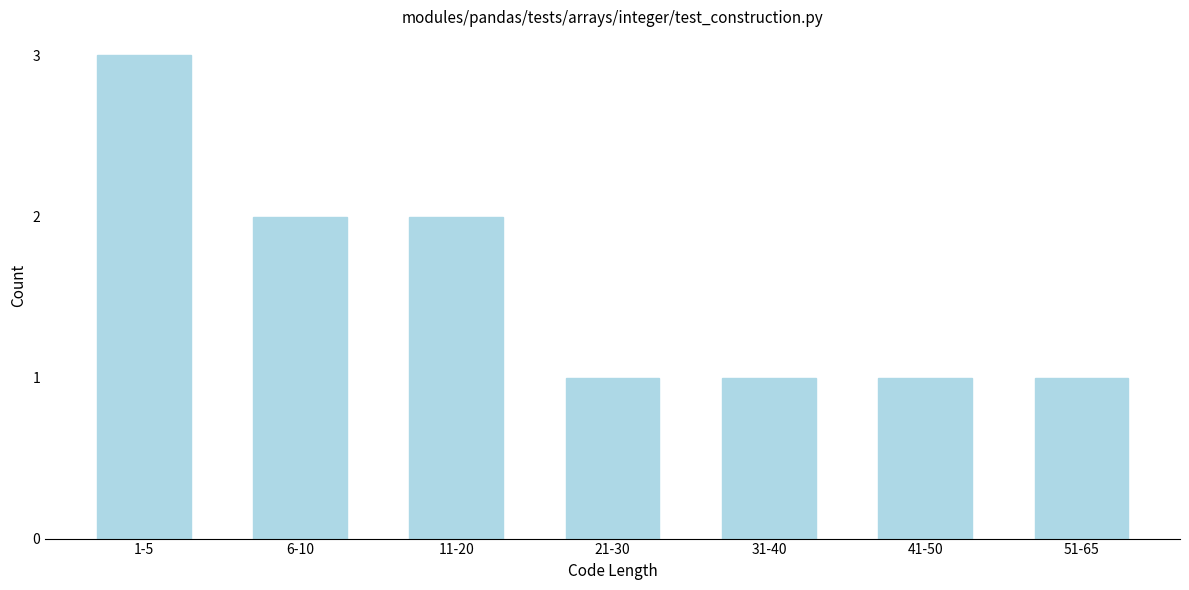

Reading left to right, what are all the values shown in this chart?

3	2	2	1	1	1	1